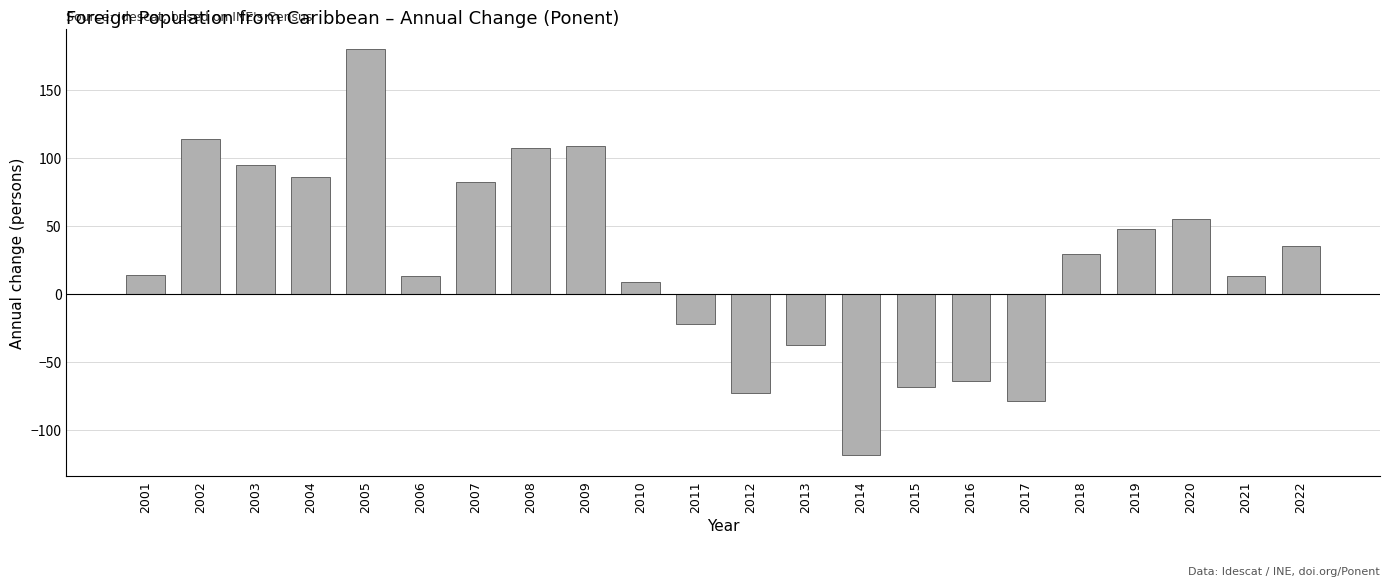

Is it true that the value at 2008 is 73?

False